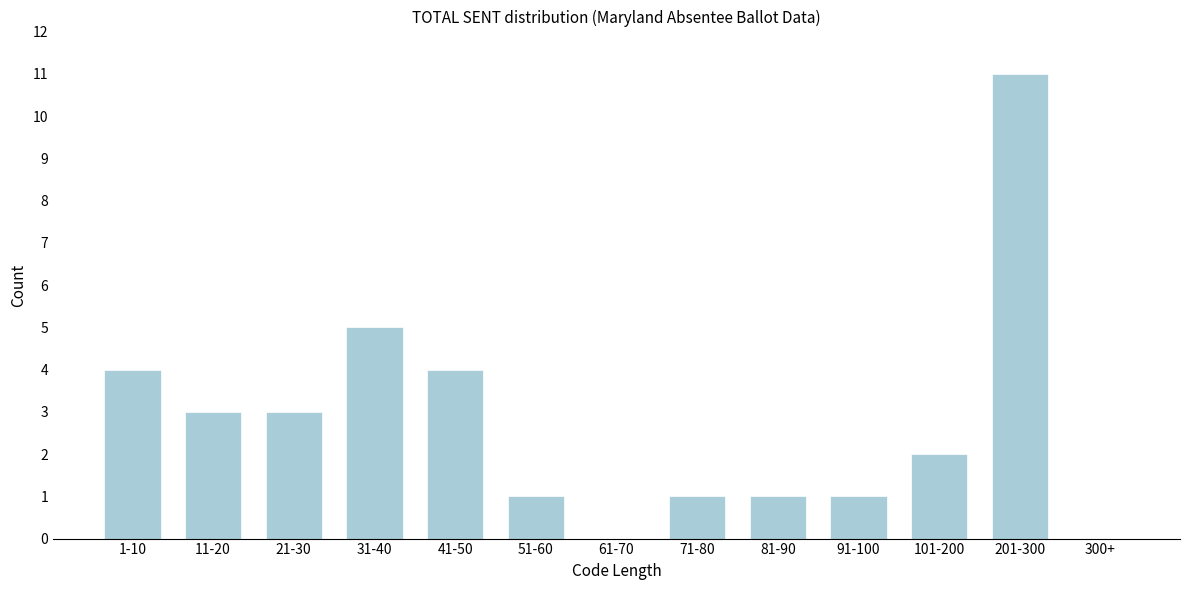

Reading left to right, list all the values displayed in this chart.

1-10=4	11-20=3	21-30=3	31-40=5	41-50=4	51-60=1	61-70=0	71-80=1	81-90=1	91-100=1	101-200=2	201-300=11	300+=0